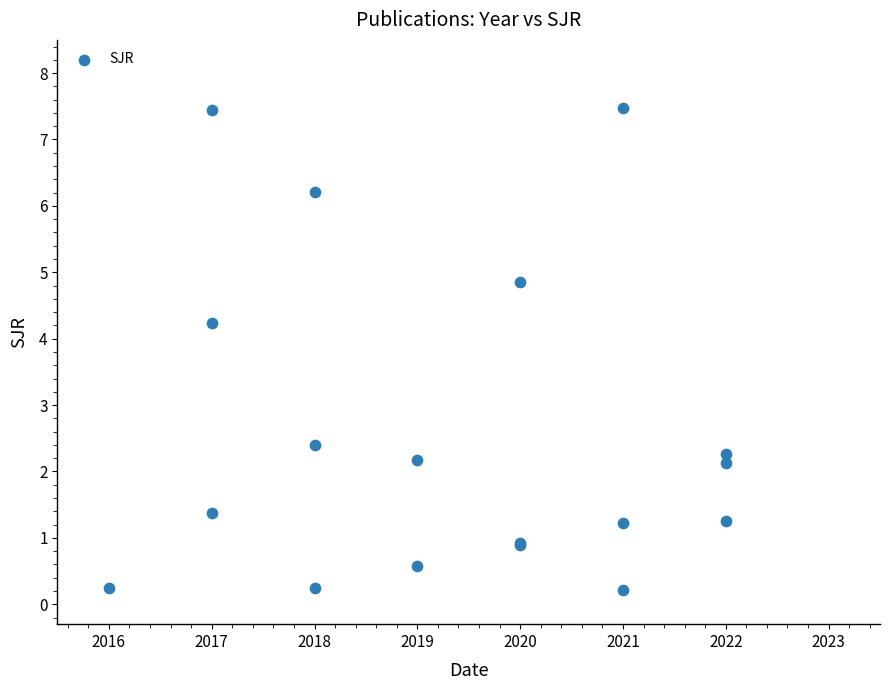

What Y value in the scatter plot is closest to 3?

2.4